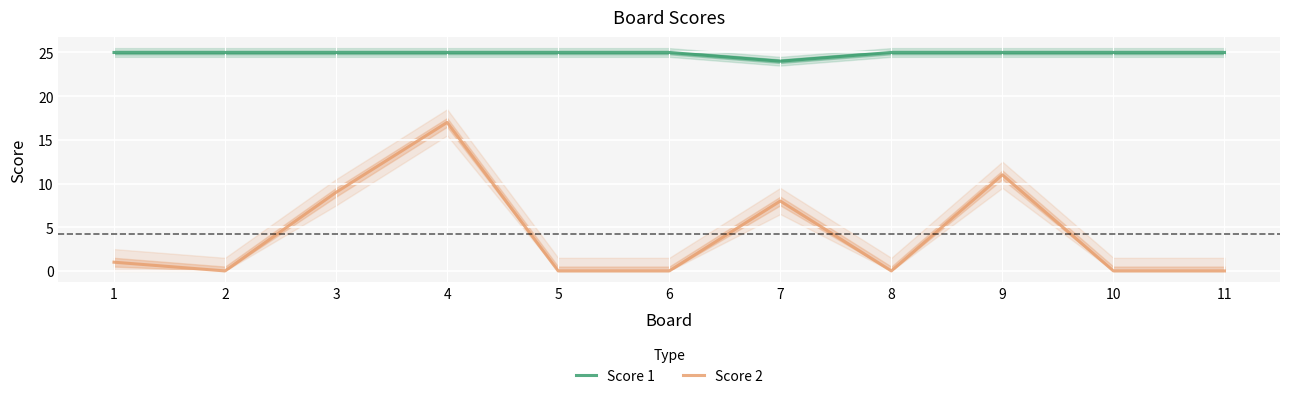

Reading left to right, extract all data points from this chart.

Score 1: 25	25	25	25	25	25	24	25	25	25	25
Score 2: 1	0	9	17	0	0	8	0	11	0	0